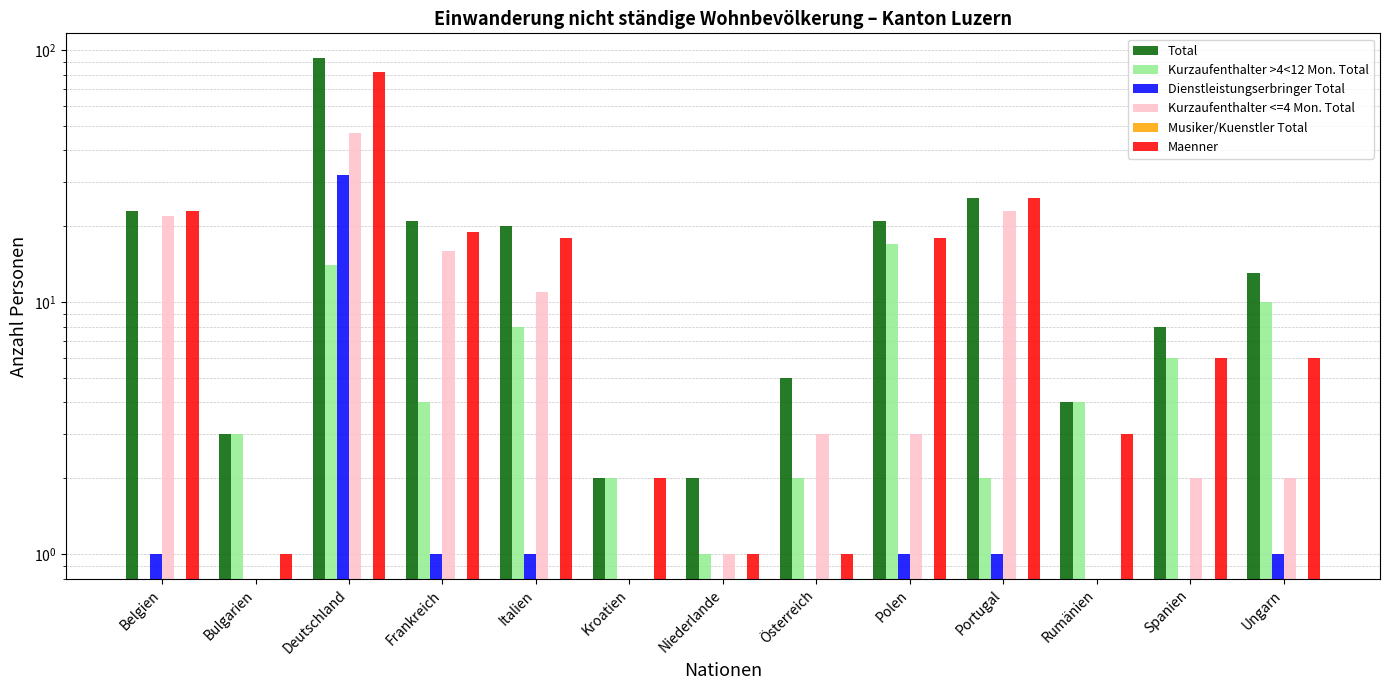

What is the sum of all Kurzaufenthalter <=4 Mon. Total values?

130